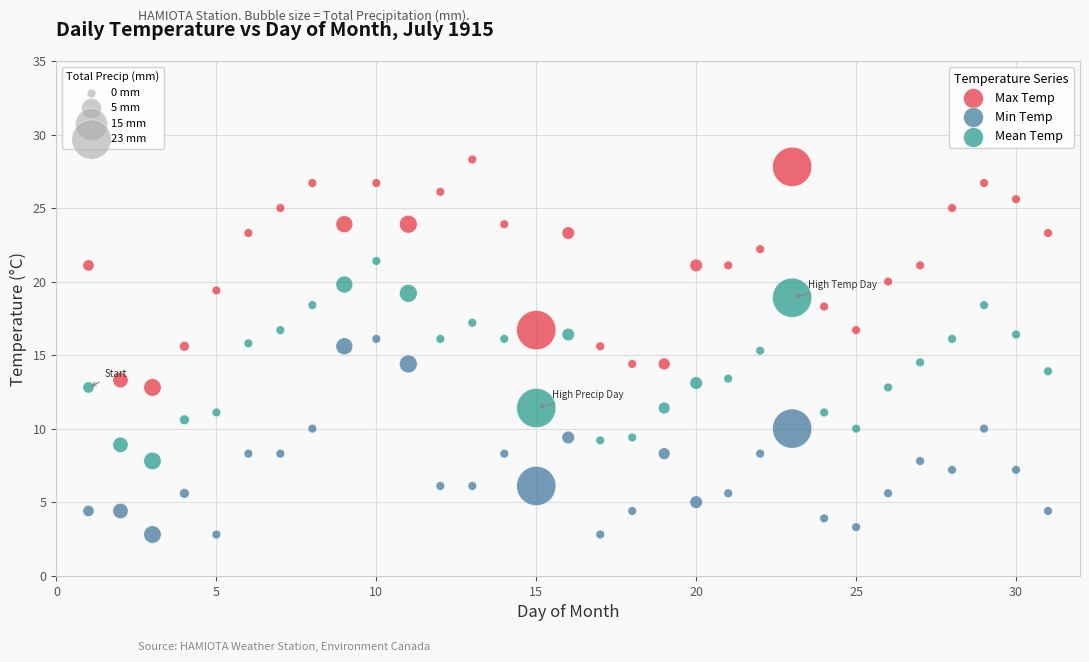

Across all data points, what is the range of Y values (max minus min)?

25.5